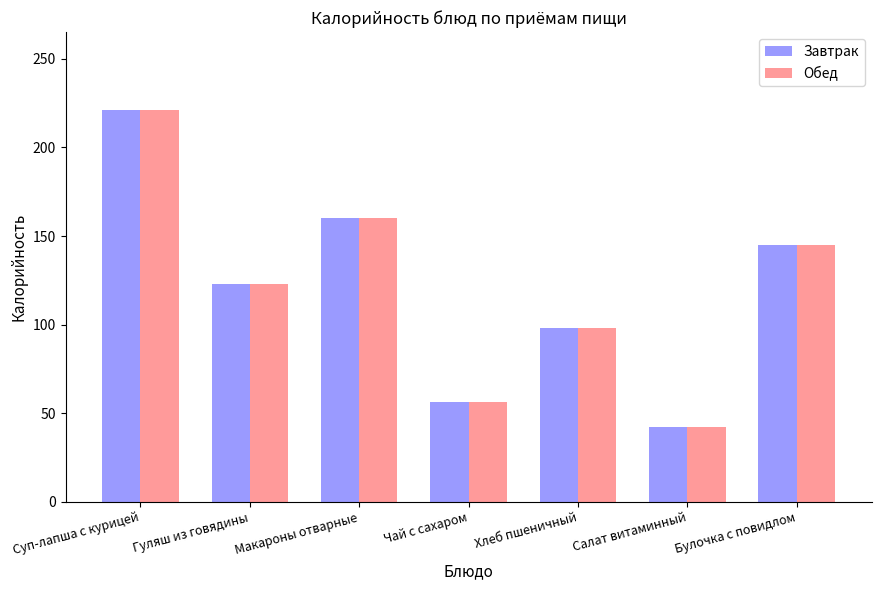

Reading left to right, extract all data points from this chart.

Завтрак: Суп-лапша с курицей=221	Гуляш из говядины=123	Макароны отварные=160	Чай с сахаром=56	Хлеб пшеничный=98	Салат витаминный=42	Булочка с повидлом=145
Обед: Суп-лапша с курицей=221	Гуляш из говядины=123	Макароны отварные=160	Чай с сахаром=56	Хлеб пшеничный=98	Салат витаминный=42	Булочка с повидлом=145